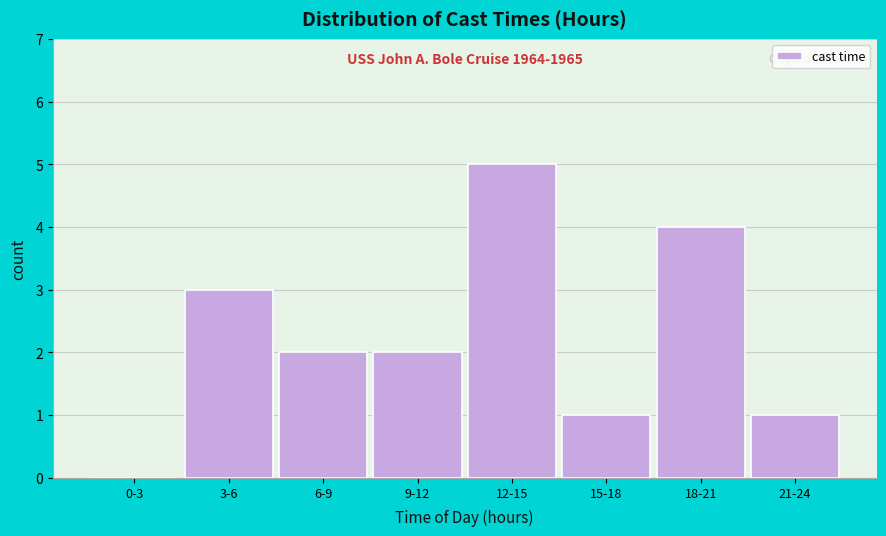

Reading left to right, list all the values displayed in this chart.

0-3=0	3-6=3	6-9=2	9-12=2	12-15=5	15-18=1	18-21=4	21-24=1